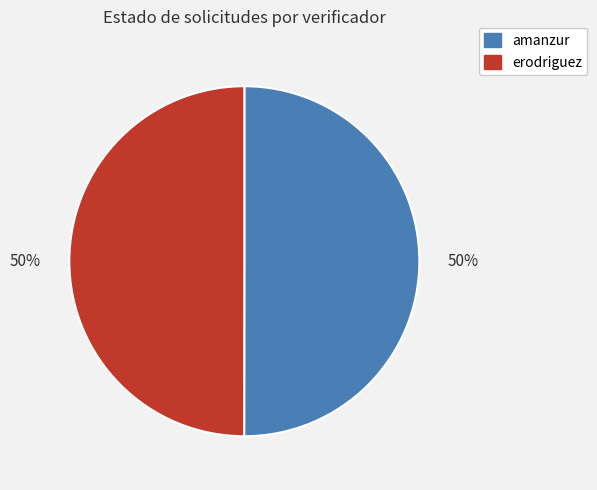

How many segments does this pie chart have?

2